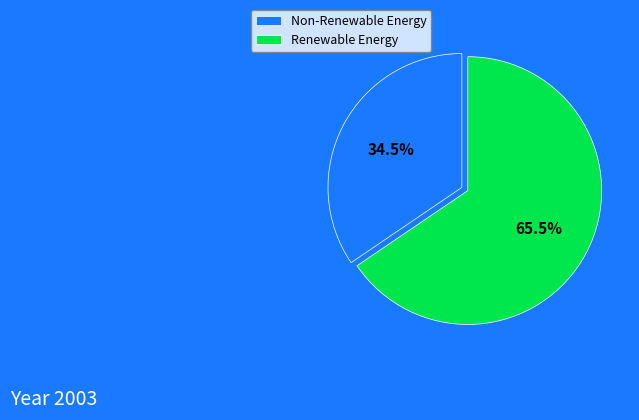

Is the sum of Renewable Energy and Non-Renewable Energy greater than half?

Yes